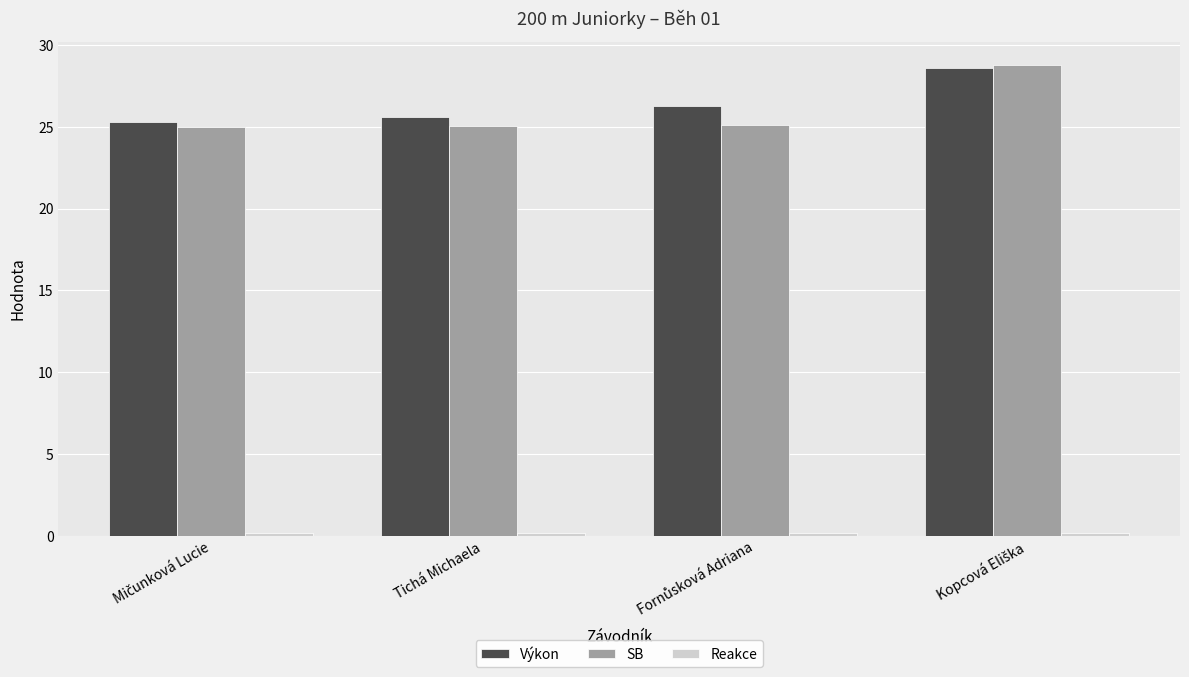

What is the greatest value displayed?

28.8